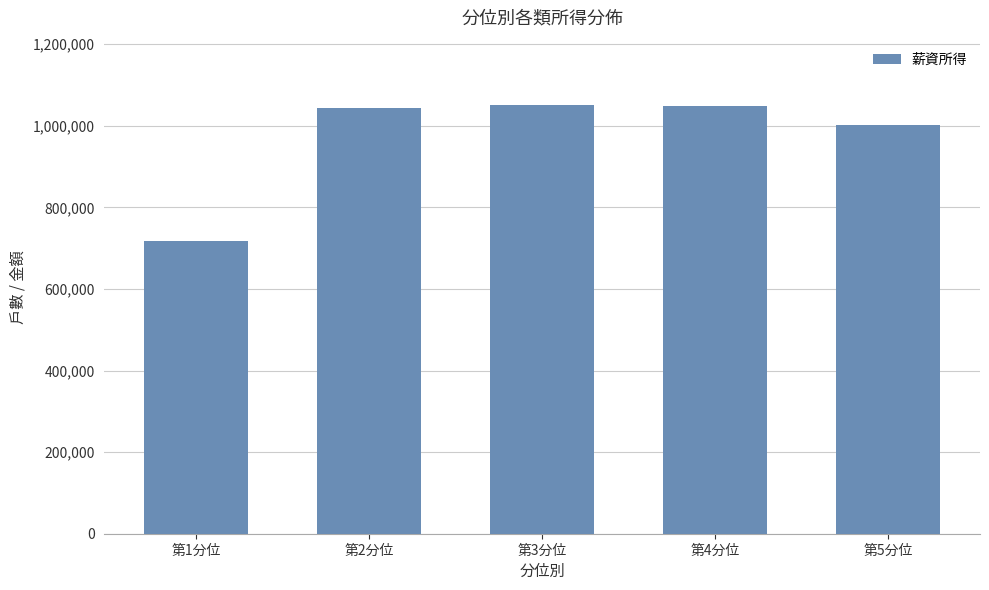

What is the label of the 5th bar from the right?

第1分位